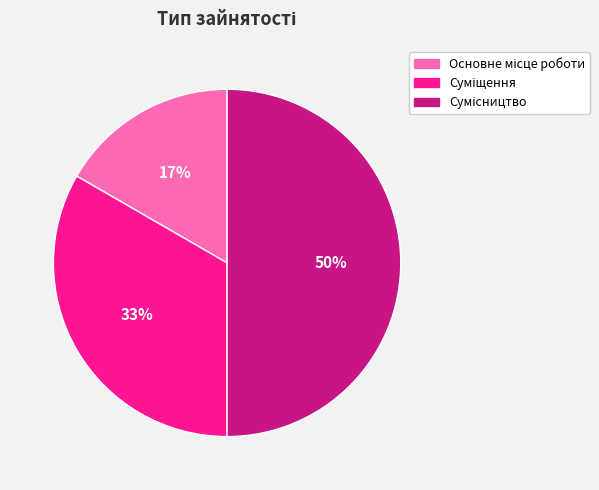

To the nearest percent, what is the average slice percentage?

33%